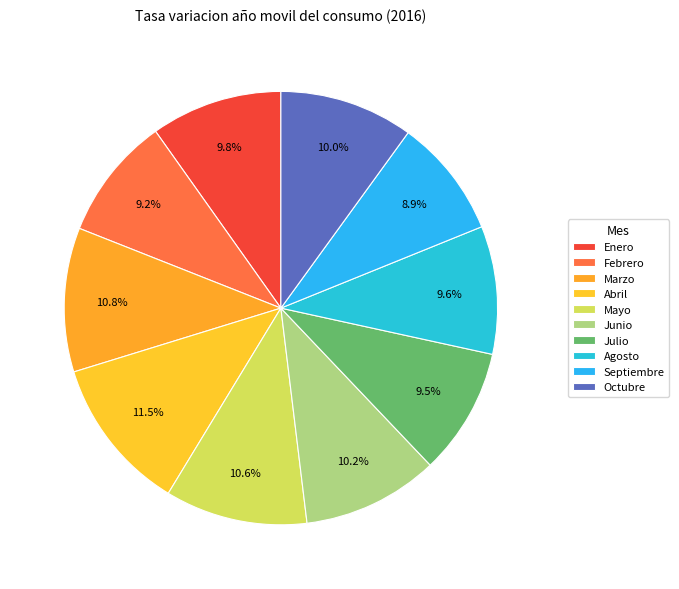

How many slices are in this pie chart?

10